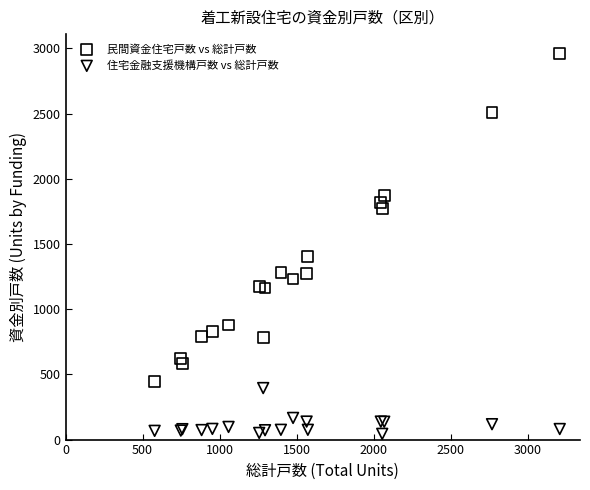

Across all series, what Y value is closest to 1503?

1404